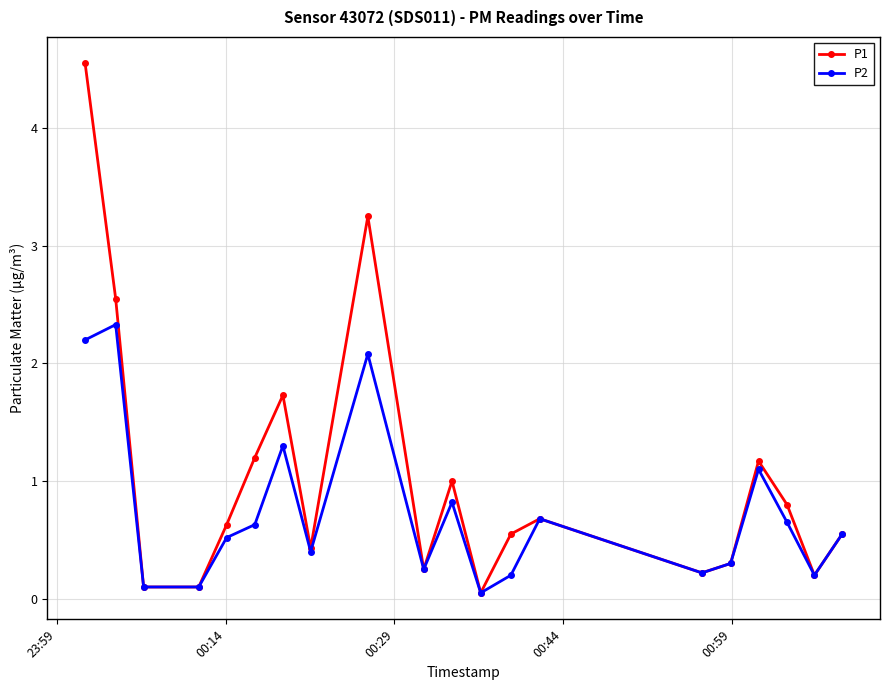

True or false: P2 has more than 2 interior local peaks.

True